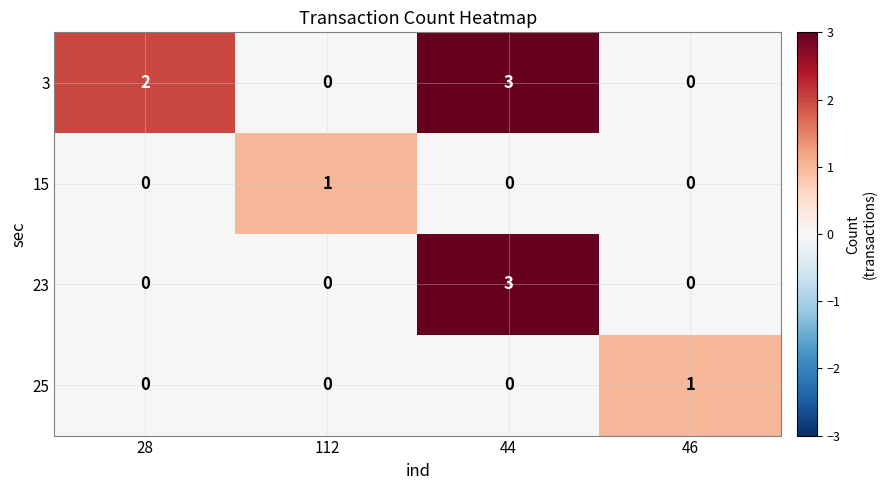

What is the total value across all series at 46?

1